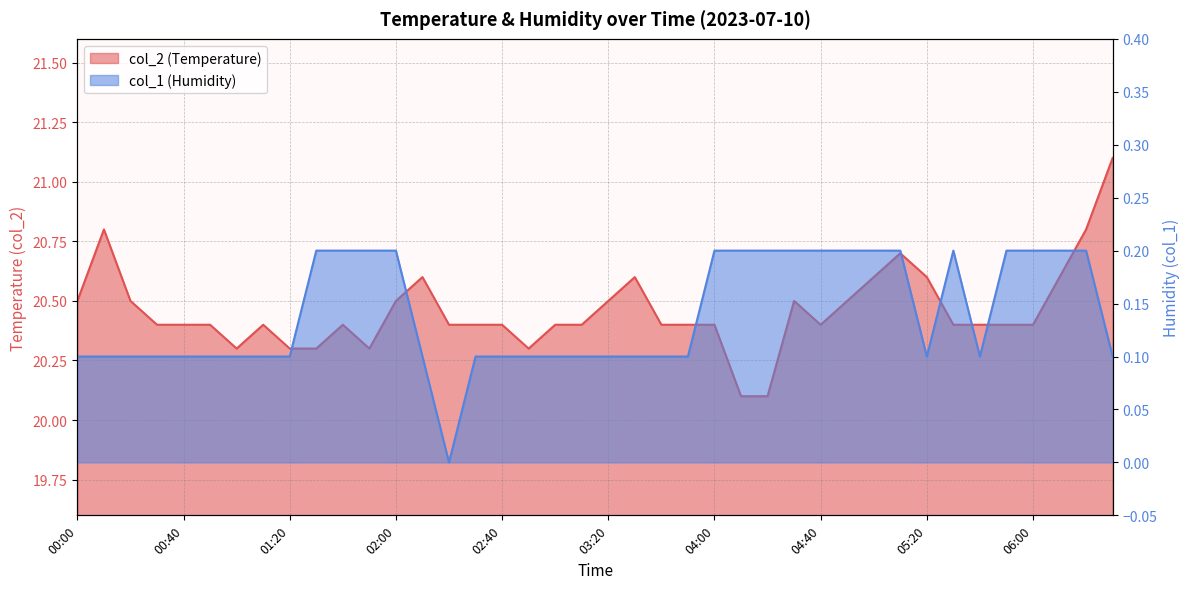

What is the difference between the second highest and second lowest values in the col_2 series?

0.7